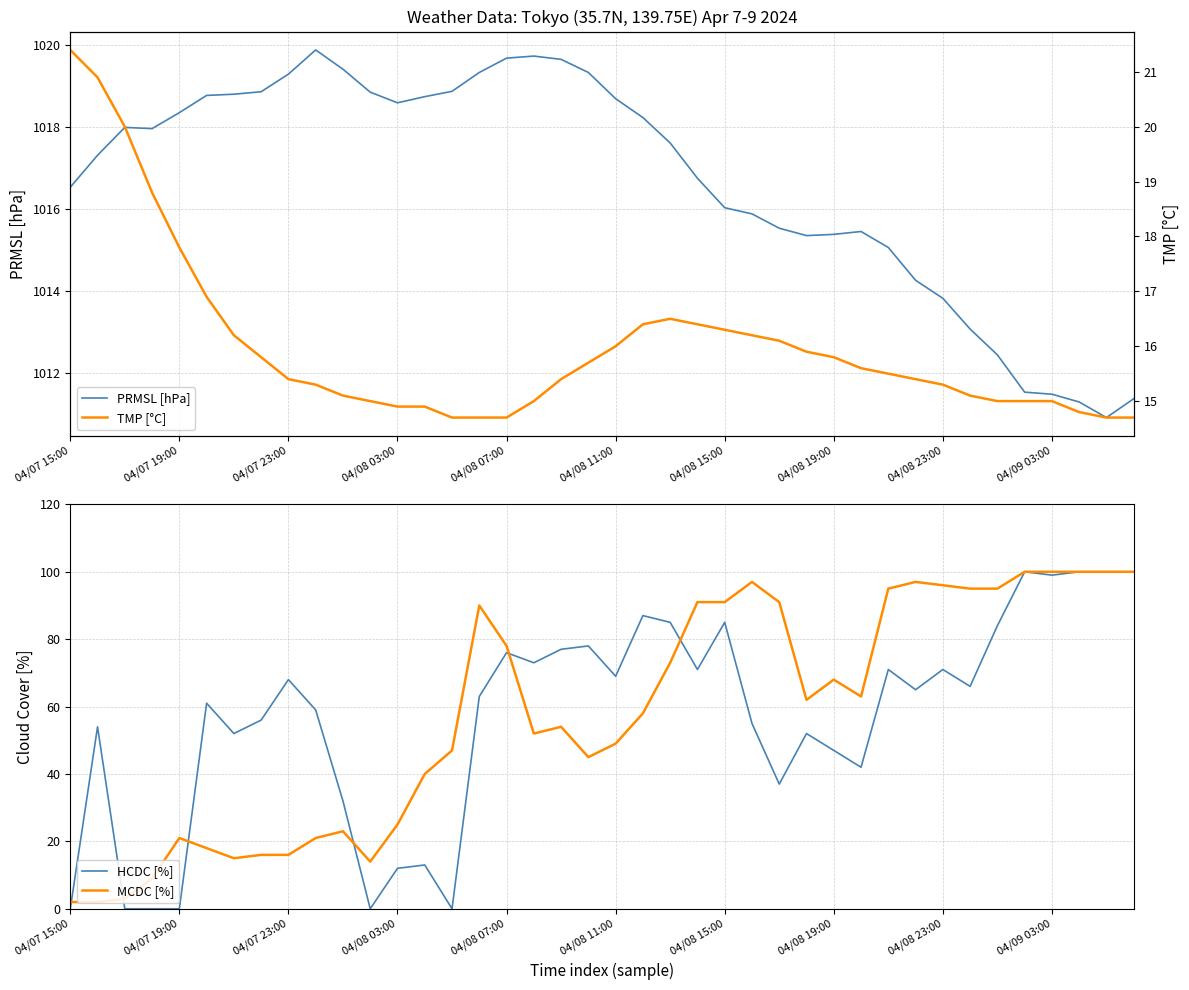

At which category is the sum across all series the highest?

35